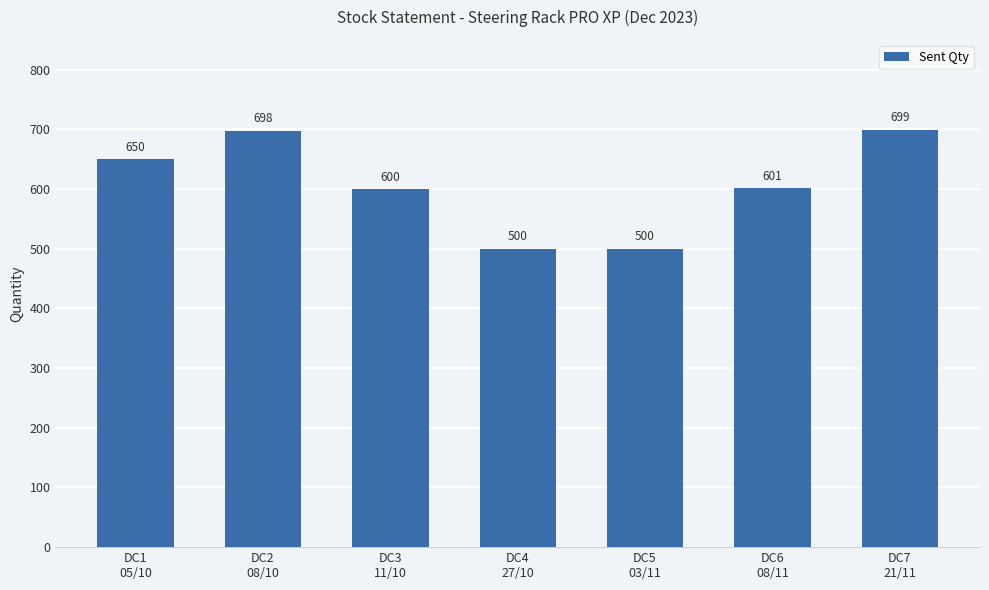

Between DC1
05/10 and DC6
08/11, which is larger?

DC1
05/10